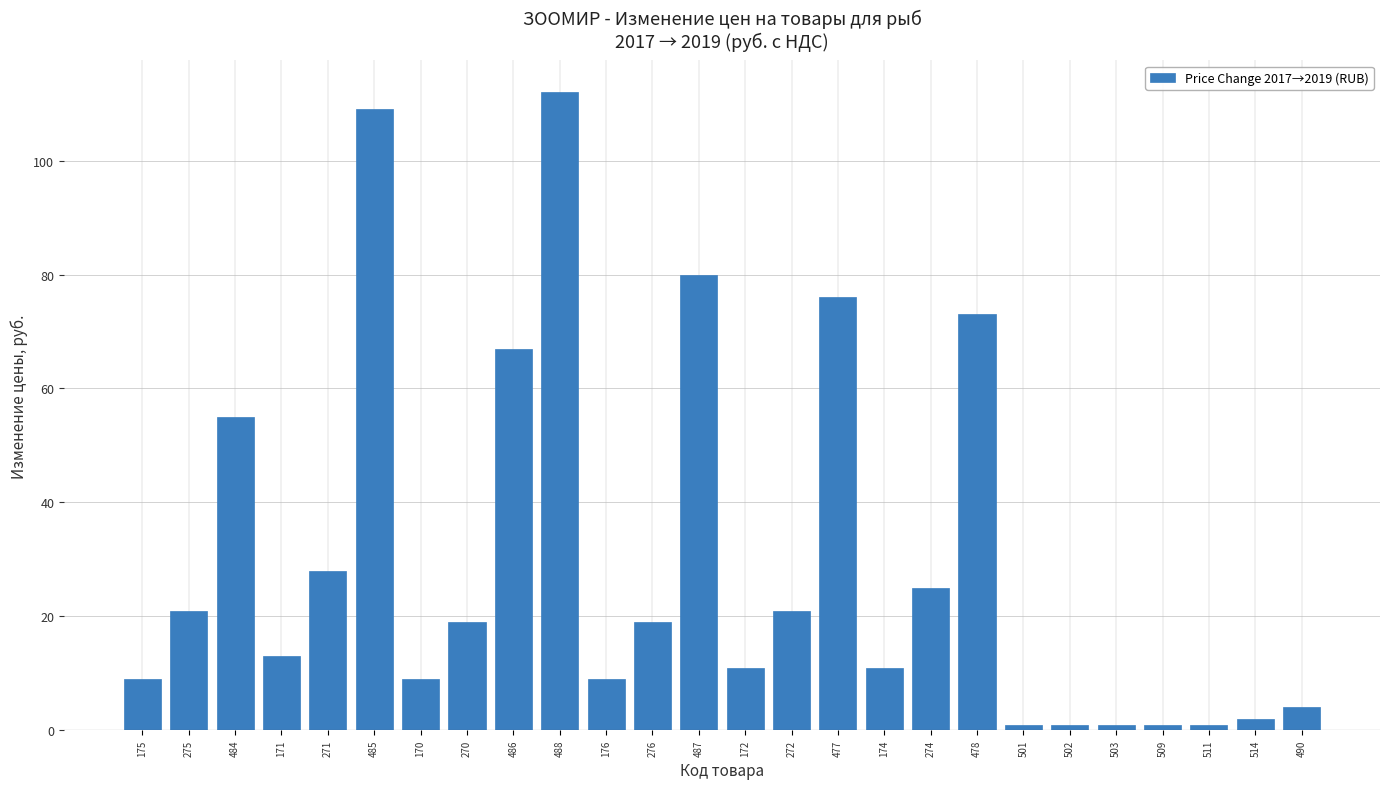

What is the change in value from 170 to 274?

+16